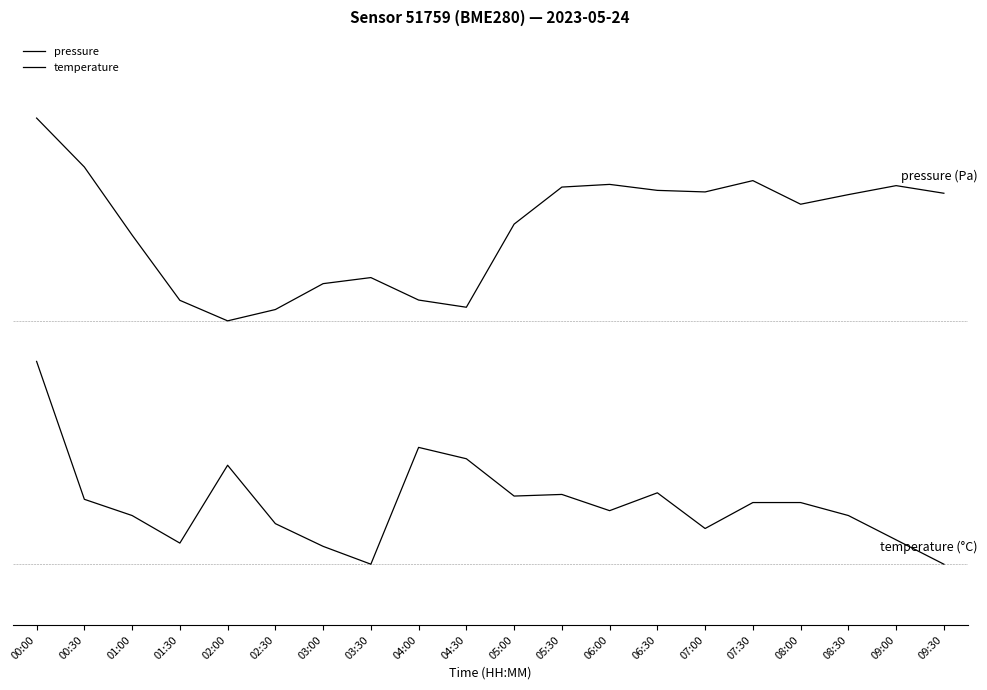

Is this an area chart (filled region under the line)?

No